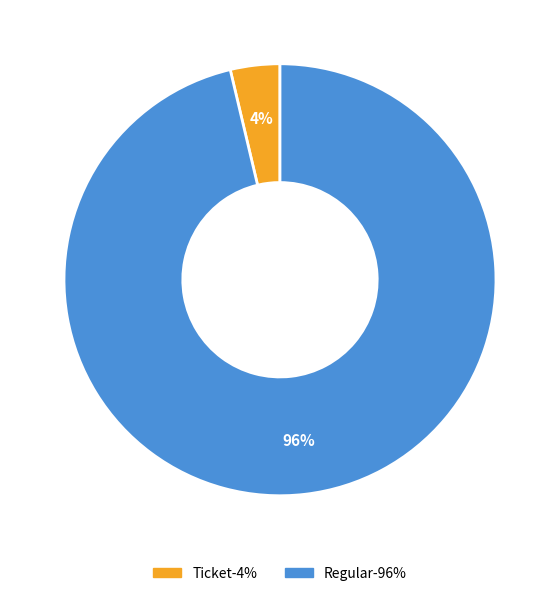

To the nearest percent, what is the average slice percentage?

50%